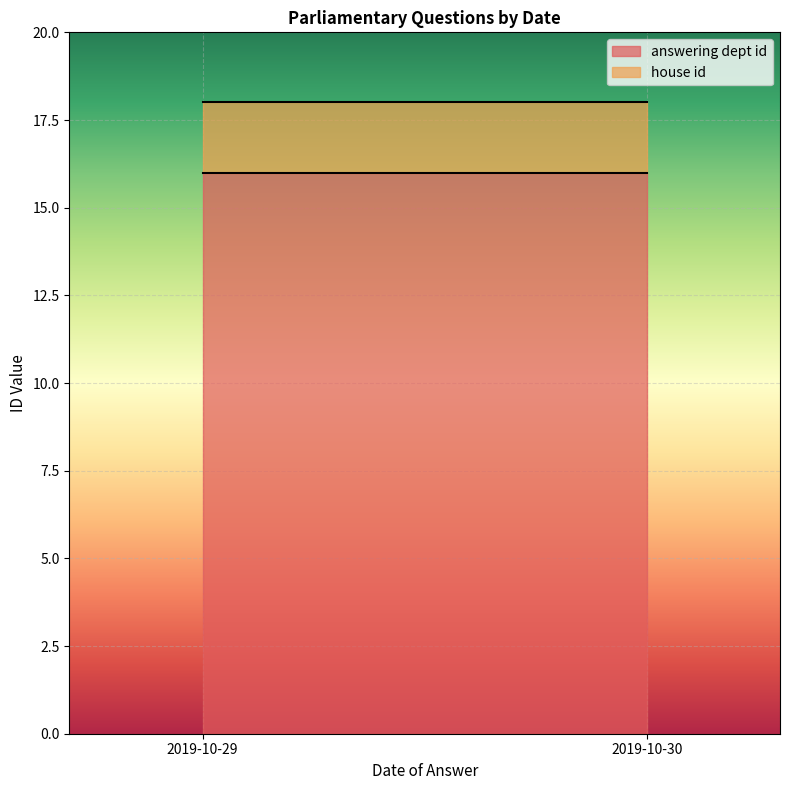

What is the minimum value for answering dept id?

16